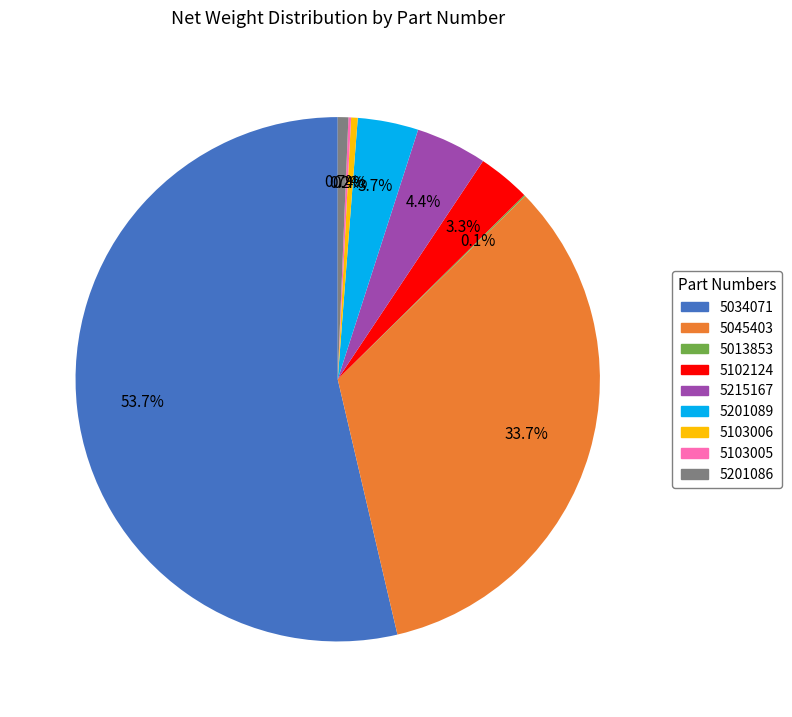

Which slice represents more than half of the pie?

5034071